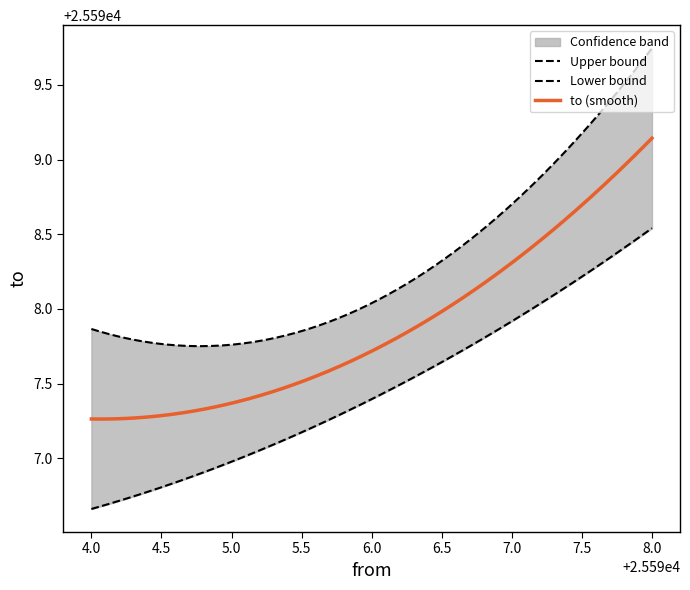

After their last crossing, which series has the higher values: from or to?

from